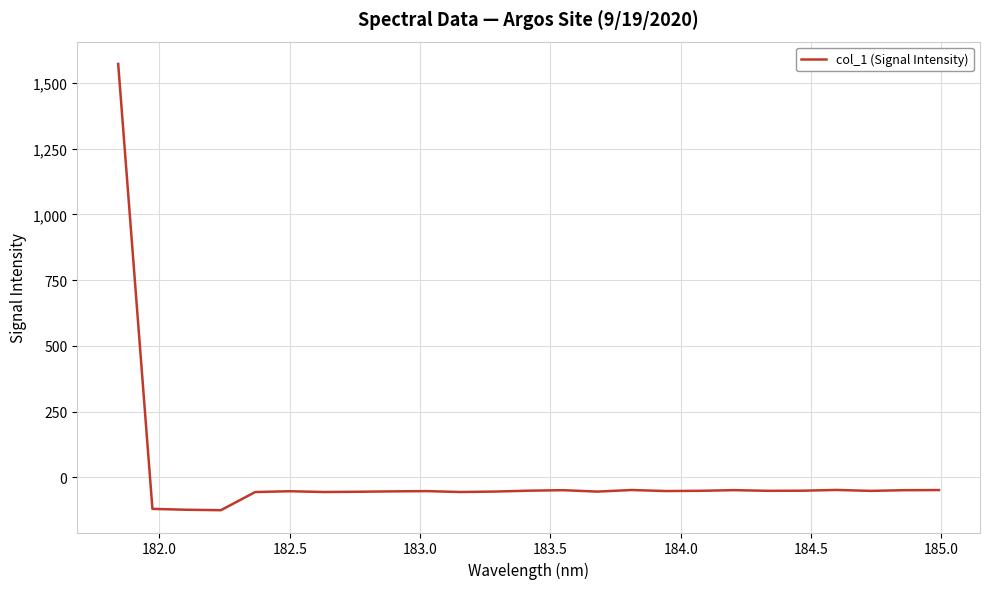

What is the maximum value shown in the chart?

1571.8